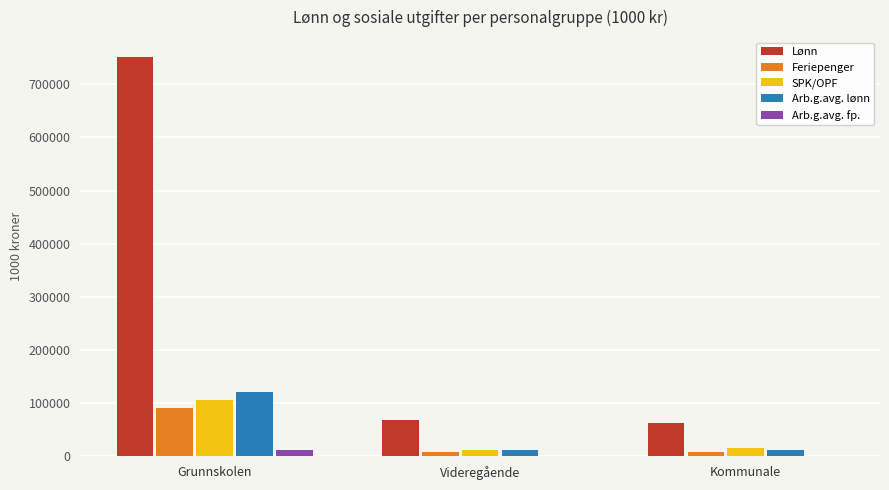

What is the sum of all Arb.g.avg. lønn values?

143233